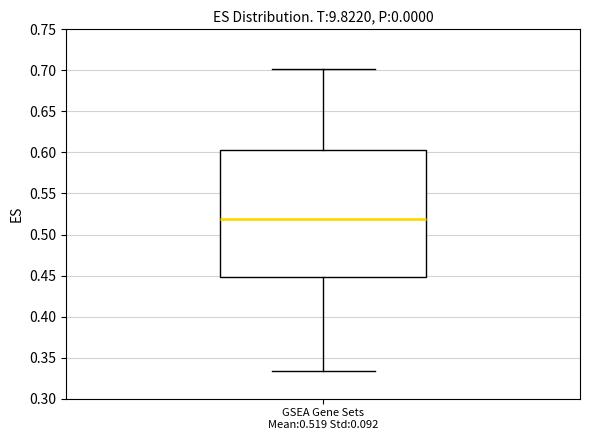

Read this box plot against the y-axis: the position of the median line, the range covered by the box, and the ends of both whiskers. The values are not printed on the chart, so give them approximately, as read against the axis.

median 0.520, box 0.450 to 0.605, whiskers 0.335 to 0.700